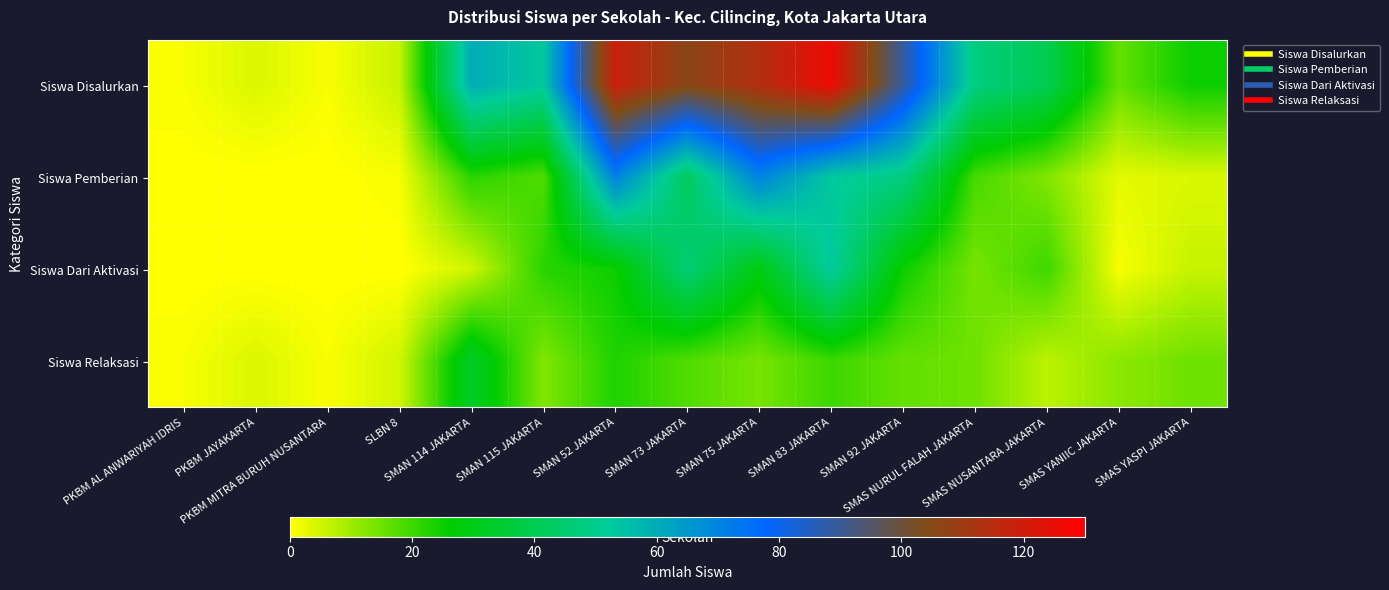

Reading right to left, transcribe all the data shown in this chart.

Siswa Disalurkan: SMAS YASPI JAKARTA=25	SMAS YANIIC JAKARTA=16	SMAS NUSANTARA JAKARTA=40	SMAS NURUL FALAH JAKARTA=48	SMAN 92 JAKARTA=89	SMAN 83 JAKARTA=126	SMAN 75 JAKARTA=114	SMAN 73 JAKARTA=106	SMAN 52 JAKARTA=119	SMAN 115 JAKARTA=53	SMAN 114 JAKARTA=60	SLBN 8=6	PKBM MITRA BURUH NUSANTARA=1	PKBM JAYAKARTA=4	PKBM AL ANWARIYAH IDRIS=1
Siswa Pemberian: SMAS YASPI JAKARTA=4	SMAS YANIIC JAKARTA=3	SMAS NUSANTARA JAKARTA=13	SMAS NURUL FALAH JAKARTA=19	SMAN 92 JAKARTA=48	SMAN 83 JAKARTA=53	SMAN 75 JAKARTA=71	SMAN 73 JAKARTA=42	SMAN 52 JAKARTA=71	SMAN 115 JAKARTA=18	SMAN 114 JAKARTA=22	SLBN 8=1	PKBM MITRA BURUH NUSANTARA=0	PKBM JAYAKARTA=0	PKBM AL ANWARIYAH IDRIS=0
Siswa Dari Aktivasi: SMAS YASPI JAKARTA=6	SMAS YANIIC JAKARTA=1	SMAS NUSANTARA JAKARTA=20	SMAS NURUL FALAH JAKARTA=14	SMAN 92 JAKARTA=25	SMAN 83 JAKARTA=53	SMAN 75 JAKARTA=29	SMAN 73 JAKARTA=46	SMAN 52 JAKARTA=25	SMAN 115 JAKARTA=22	SMAN 114 JAKARTA=5	SLBN 8=0	PKBM MITRA BURUH NUSANTARA=0	PKBM JAYAKARTA=0	PKBM AL ANWARIYAH IDRIS=0
Siswa Relaksasi: SMAS YASPI JAKARTA=15	SMAS YANIIC JAKARTA=12	SMAS NUSANTARA JAKARTA=7	SMAS NURUL FALAH JAKARTA=15	SMAN 92 JAKARTA=16	SMAN 83 JAKARTA=20	SMAN 75 JAKARTA=14	SMAN 73 JAKARTA=18	SMAN 52 JAKARTA=23	SMAN 115 JAKARTA=13	SMAN 114 JAKARTA=33	SLBN 8=5	PKBM MITRA BURUH NUSANTARA=1	PKBM JAYAKARTA=4	PKBM AL ANWARIYAH IDRIS=1